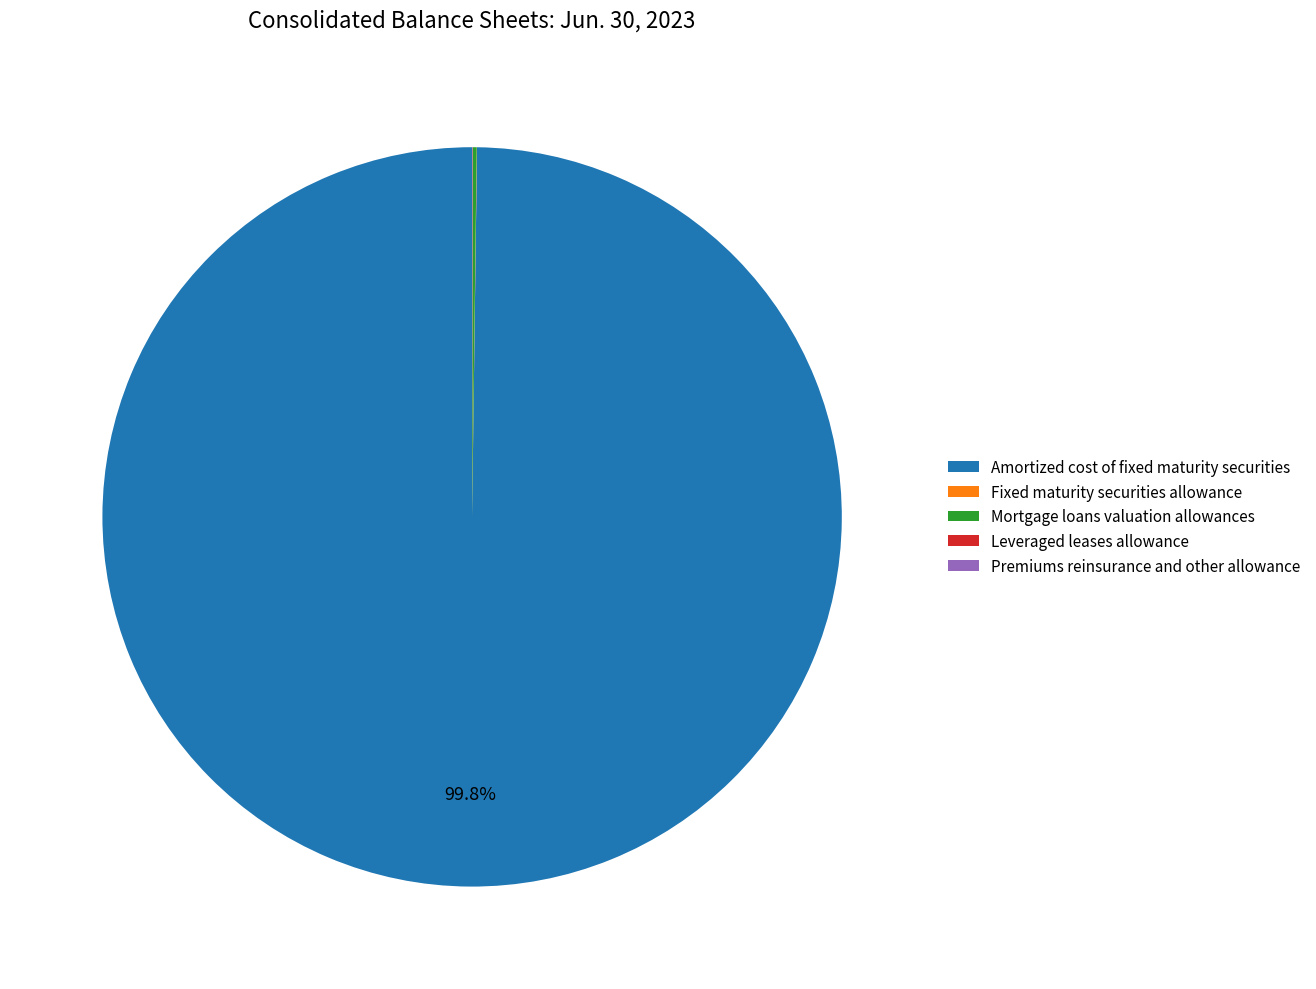

What is the largest slice in the pie chart?

Amortized cost of fixed maturity securities